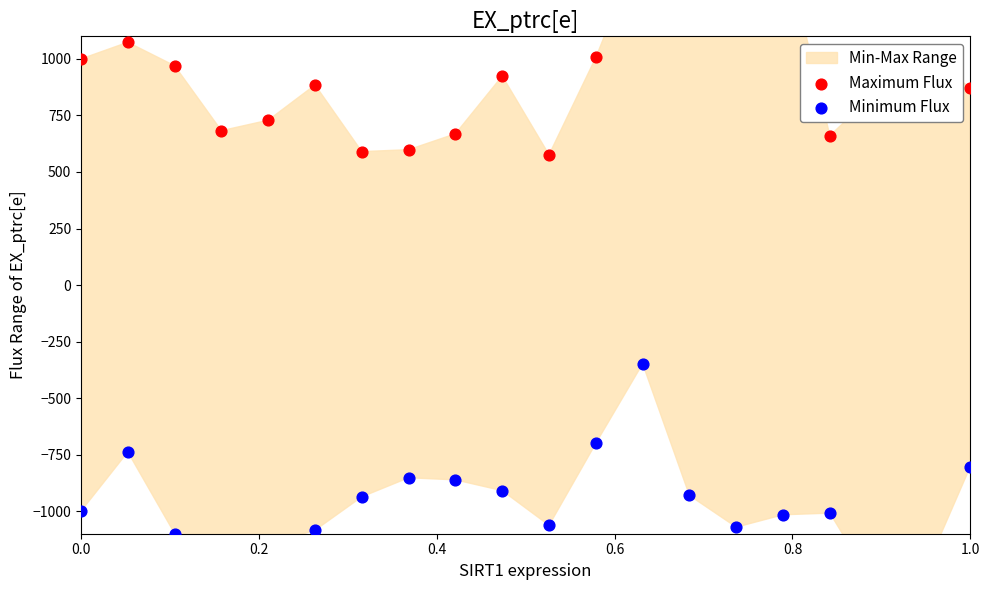

Is the value of Minimum Flux at 18 greater than the value of Maximum Flux at 14?

No